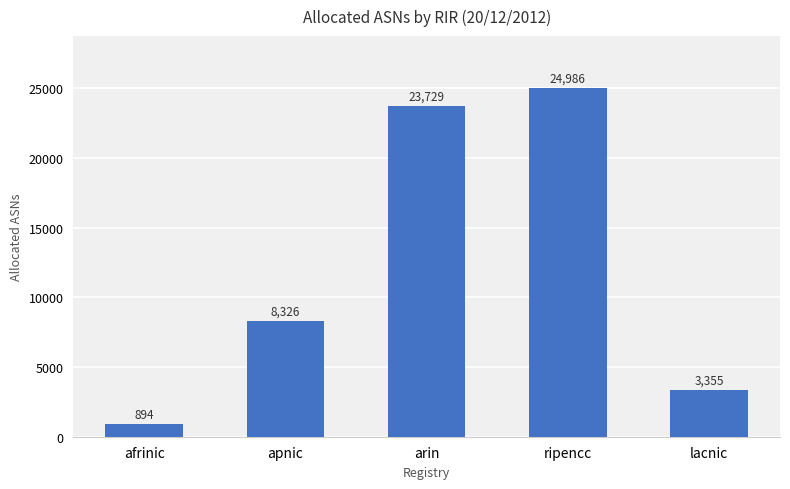

What is the minimum value shown in the chart?

894